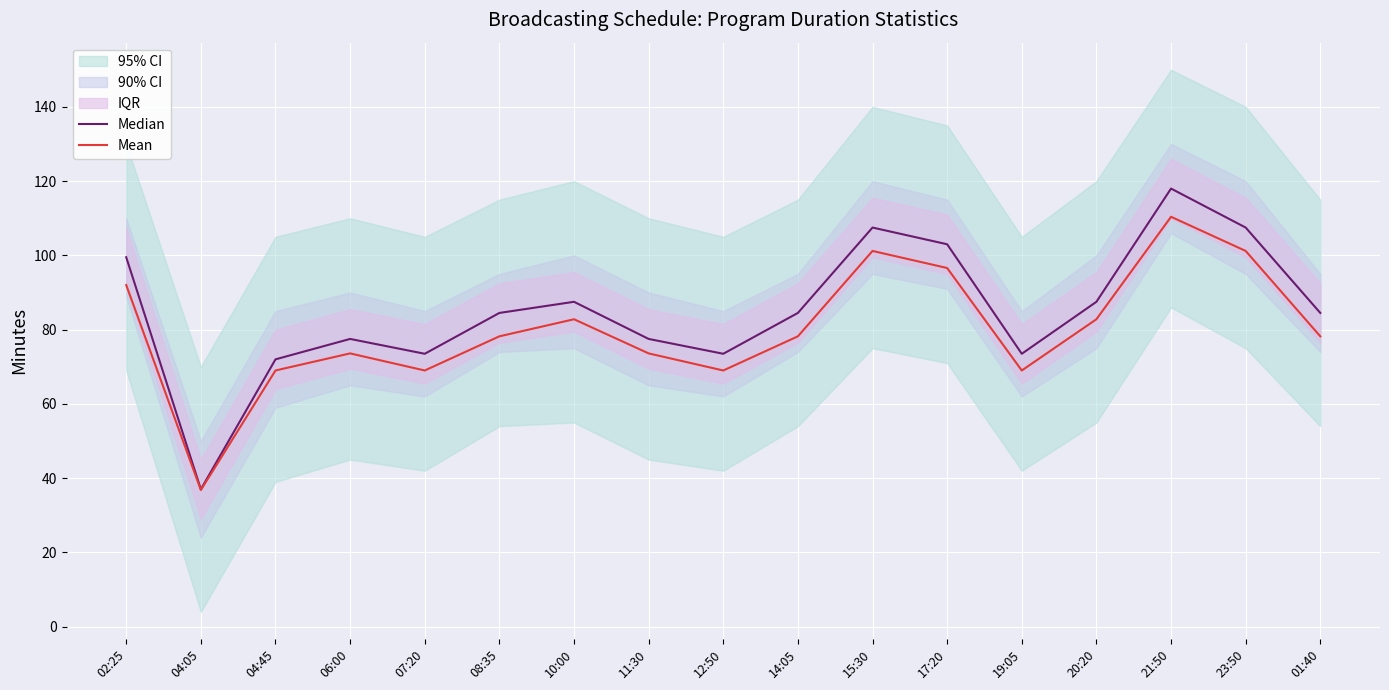

Between 11:30 and 17:20, which series saw the biggest shift?

Median